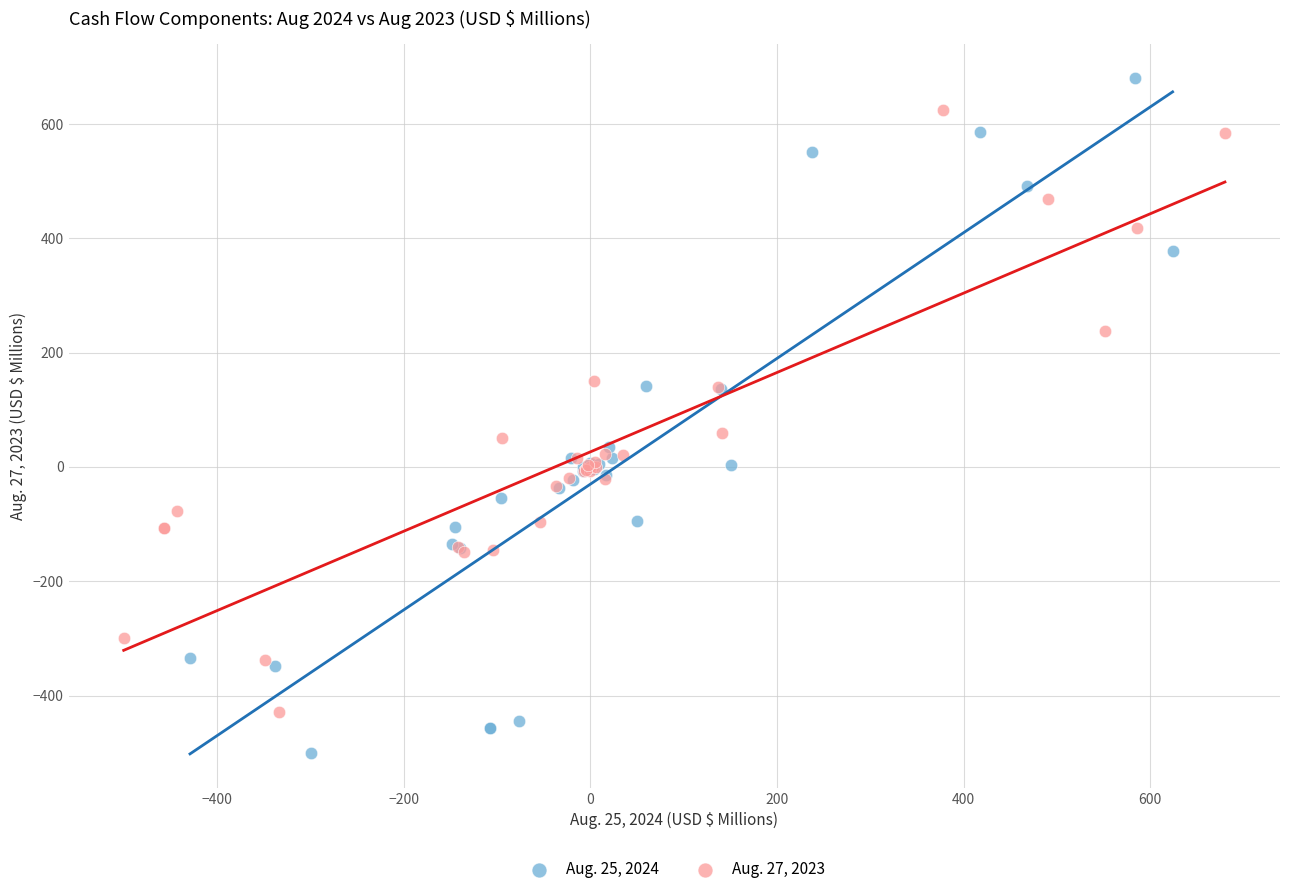

Which series has the widest spread of Y values?

Aug. 25, 2024